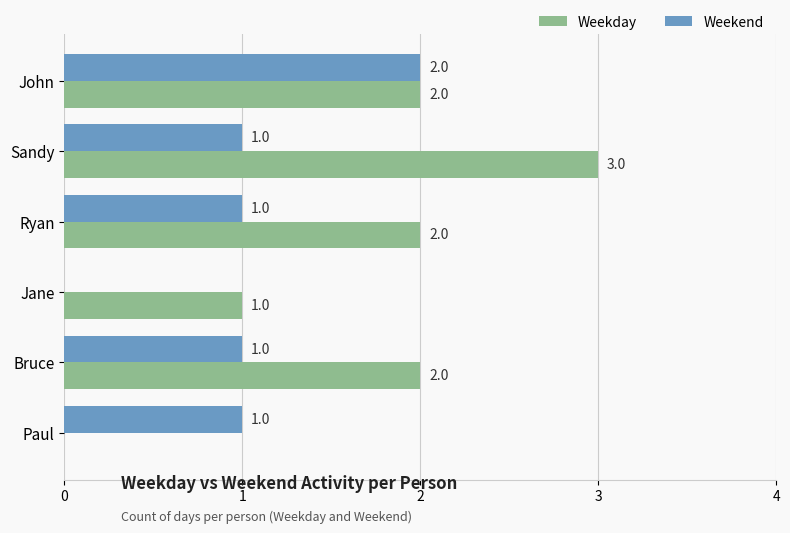

What is the maximum value shown in the chart?

3